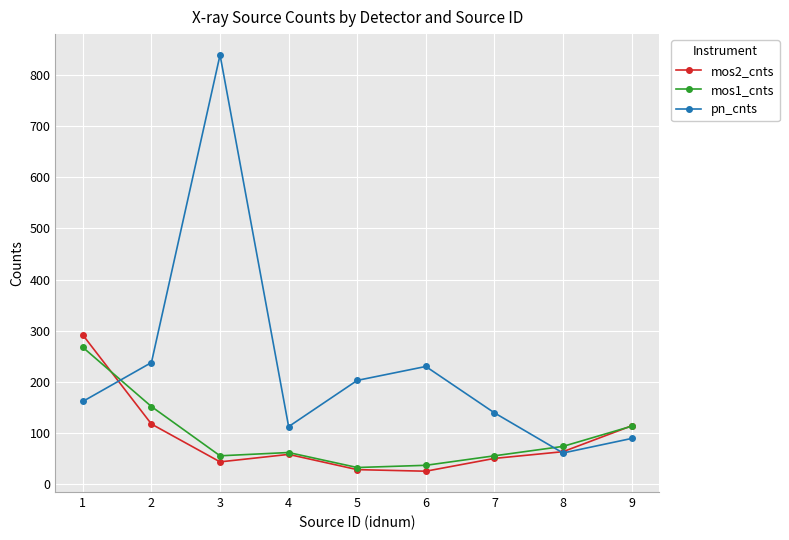

At which category is the sum across all series the highest?

3